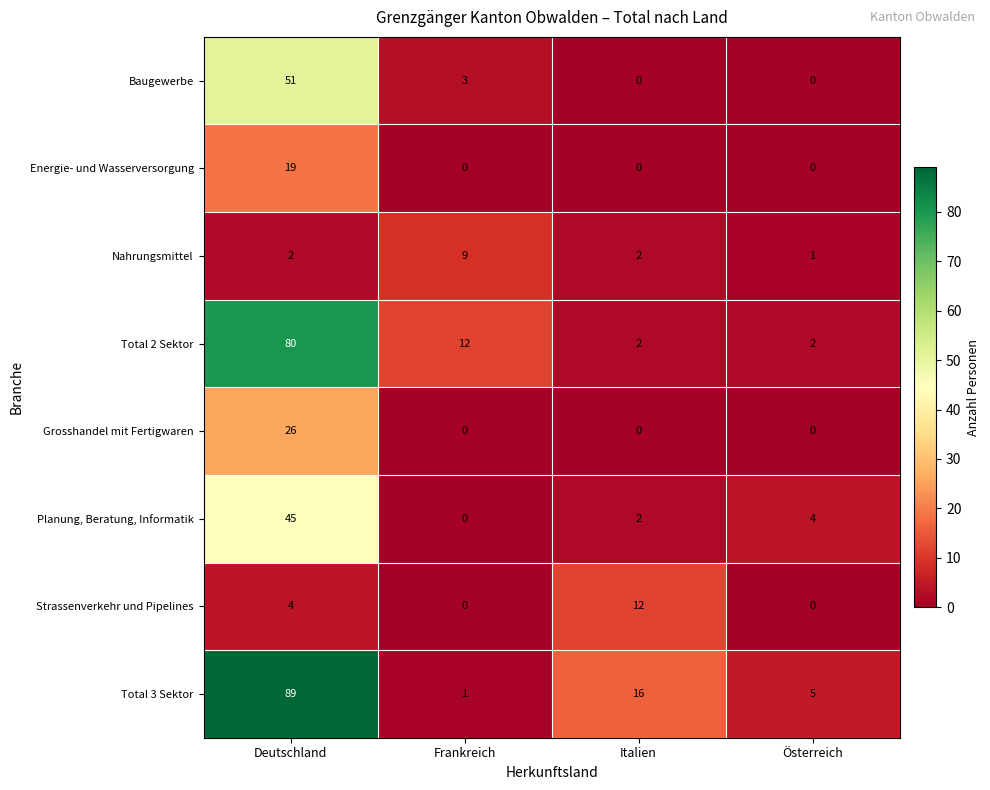

What is the total value across all series at Italien?

34